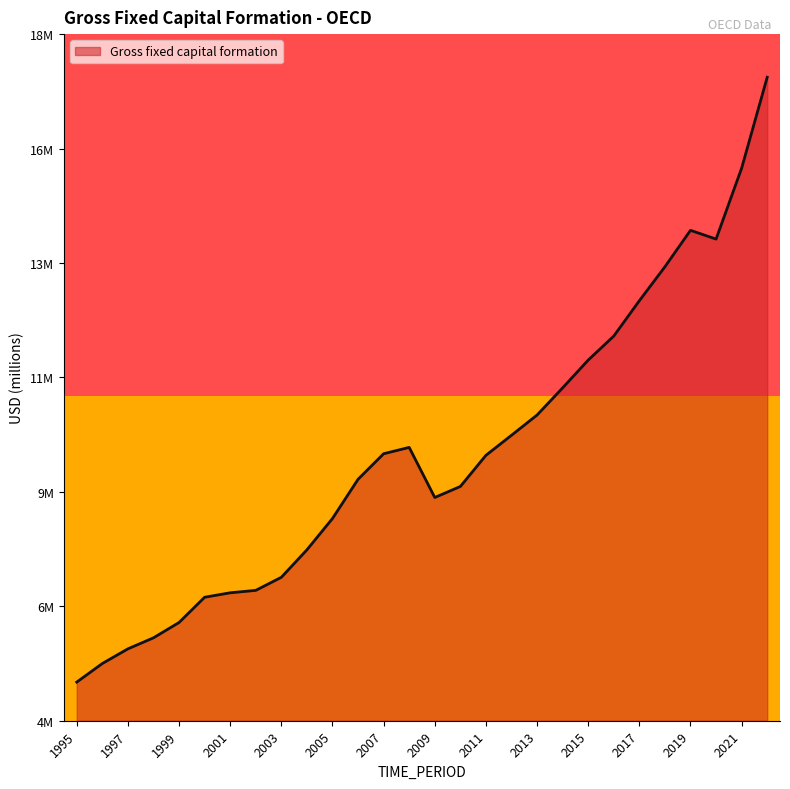

List the labels in order of value, largest first.

2022, 2021, 2019, 2020, 2018, 2017, 2016, 2015, 2014, 2013, 2012, 2008, 2007, 2011, 2006, 2010, 2009, 2005, 2004, 2003, 2002, 2001, 2000, 1999, 1998, 1997, 1996, 1995